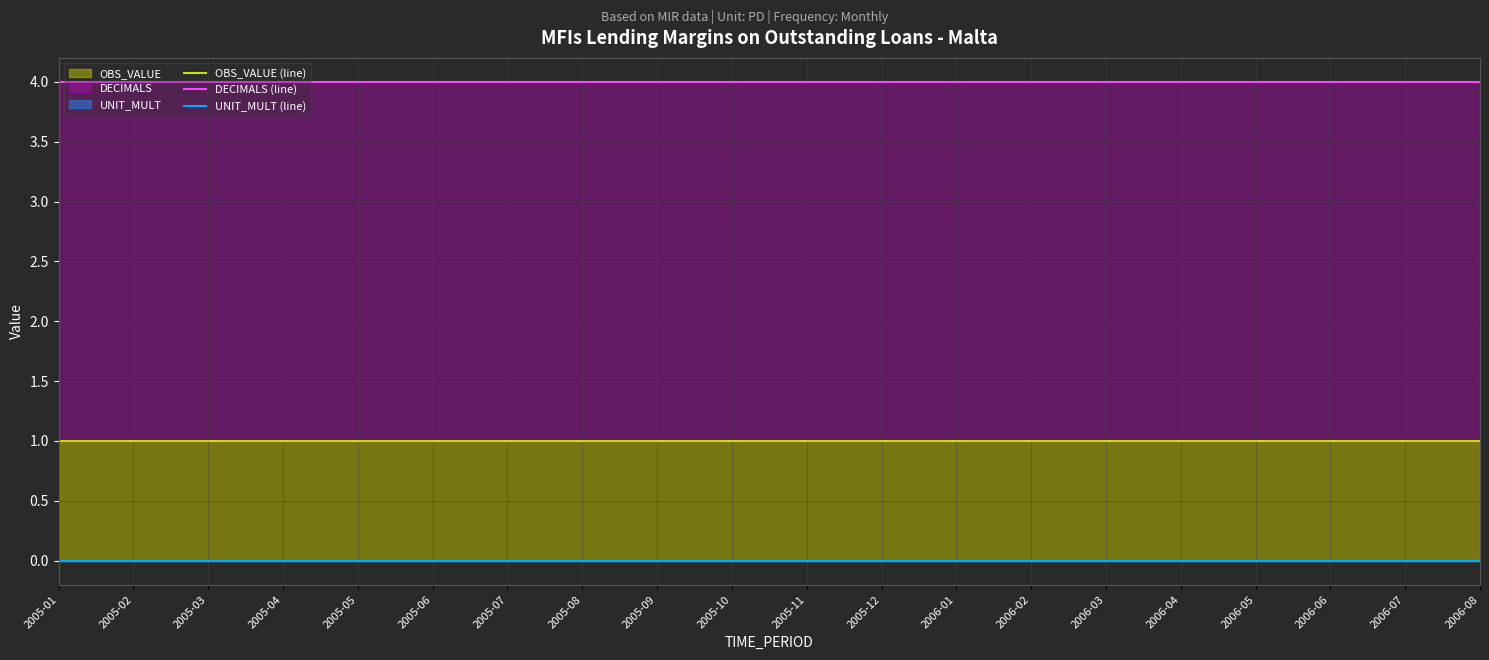

What is the label of the 19th point from the left?

2006-07